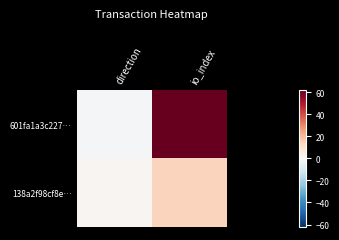

Between direction and io_index, which series saw the biggest shift?

601fa1a3c227…